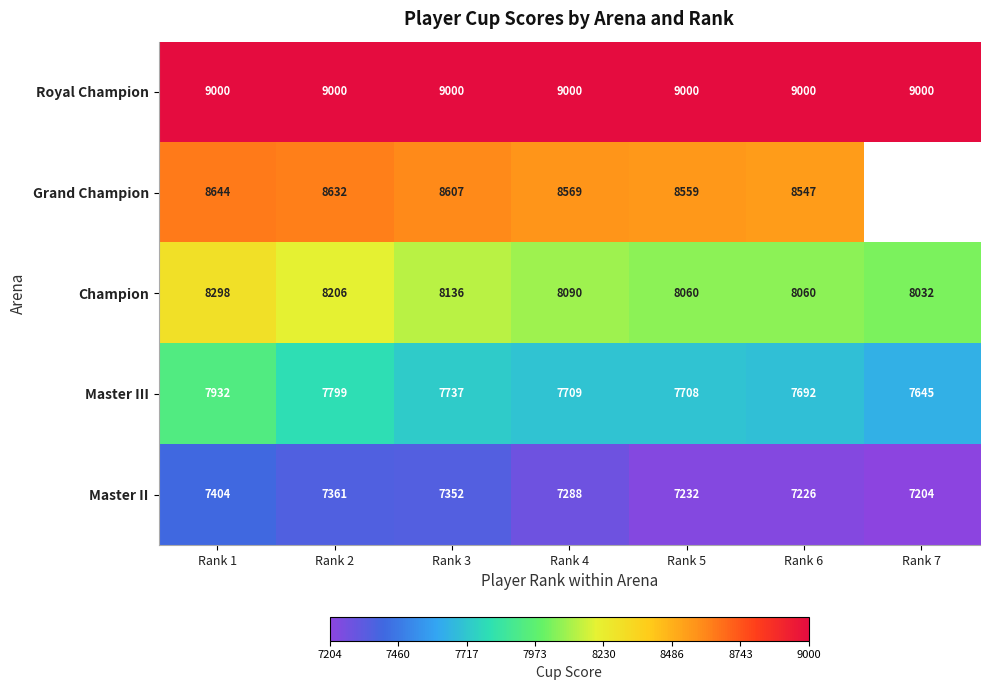

Is the value of Master III at Rank 1 greater than the value of Grand Champion at Rank 2?

No